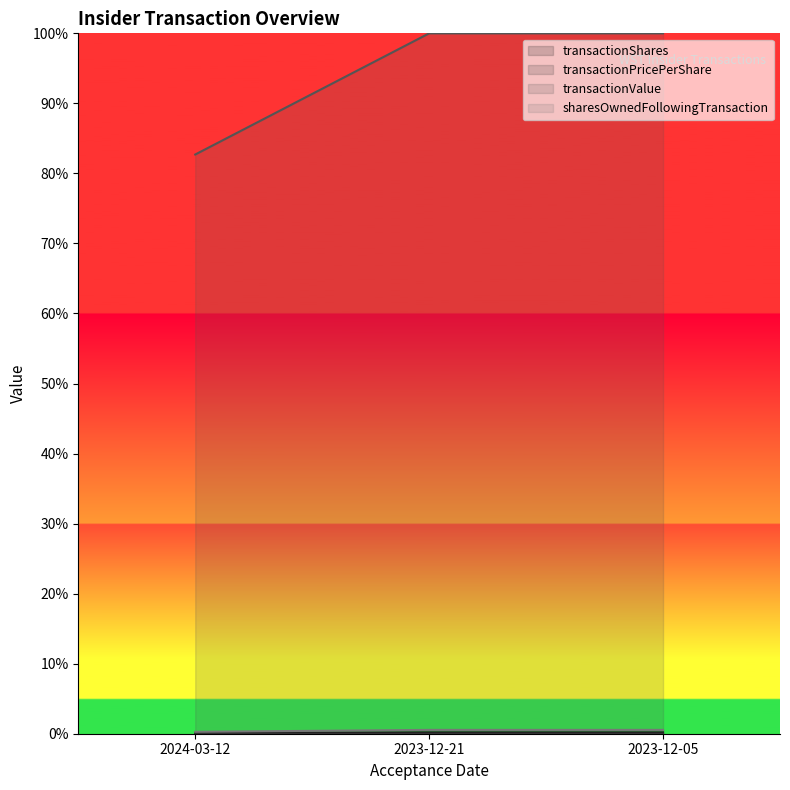

What are all the series names shown in the legend?

transactionShares, transactionPricePerShare, transactionValue, sharesOwnedFollowingTransaction